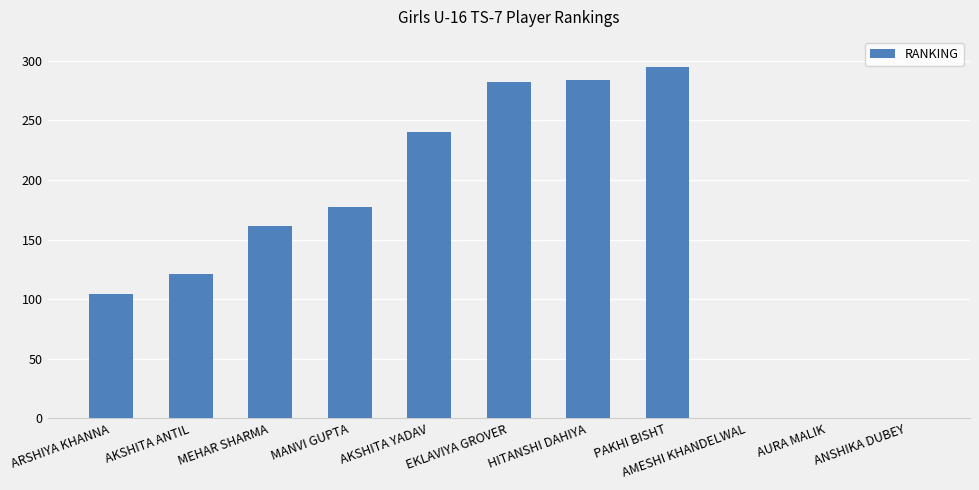

At which label is the value closest to 147?

MEHAR SHARMA